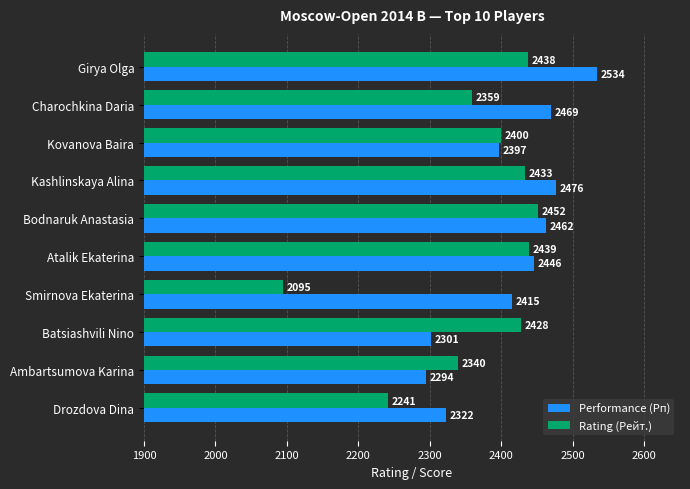

What is the spread (max minus min) of values at Drozdova Dina?

81